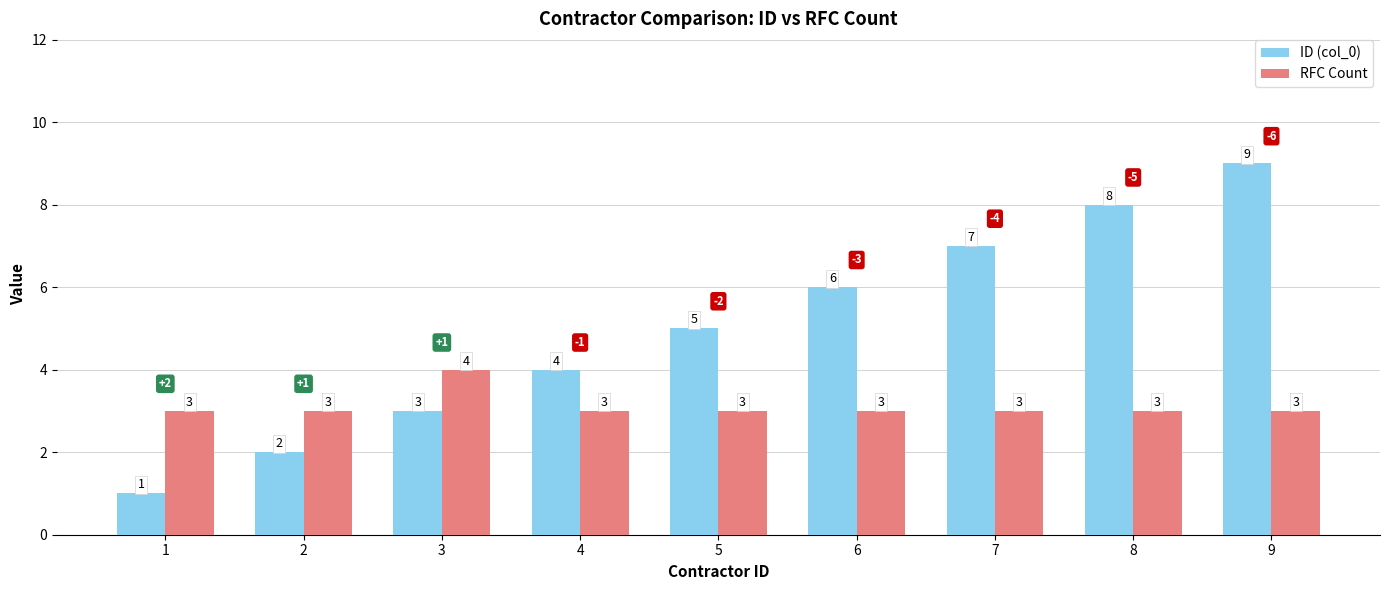

Which series has the widest spread of values?

ID (col_0)